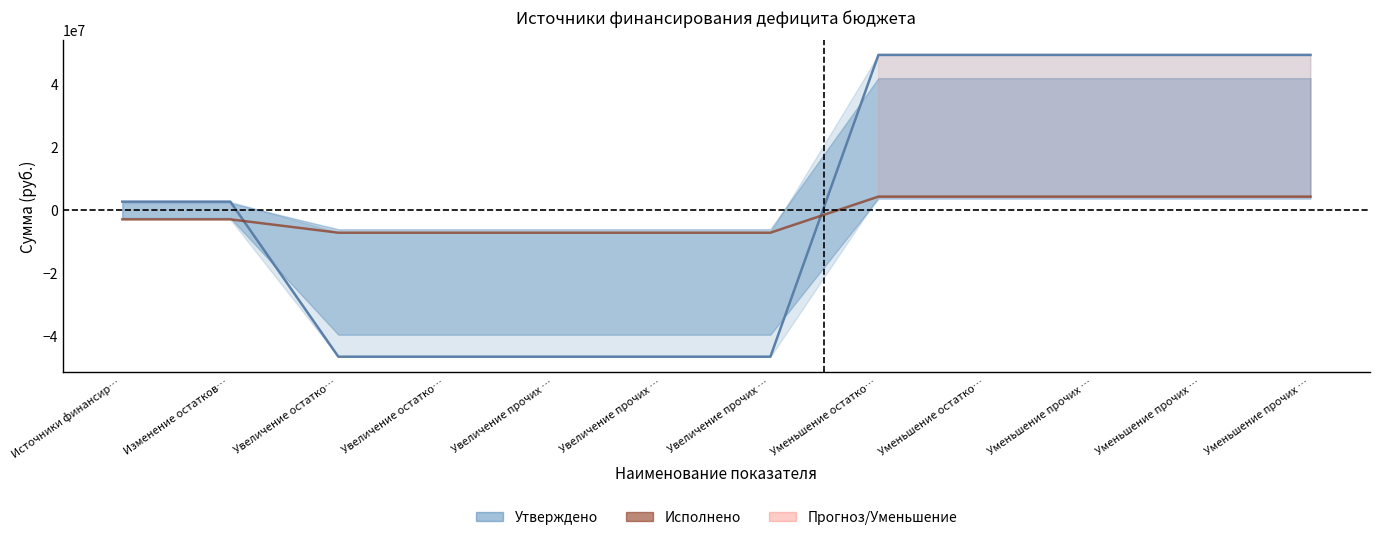

At how many categories does at least one series exceed 45960053?

5